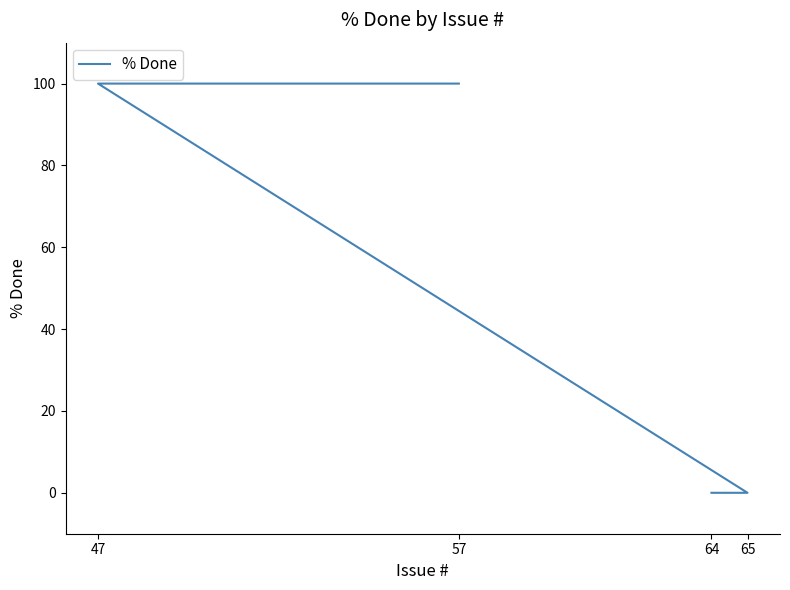

What is the difference between the maximum and second lowest values?

100